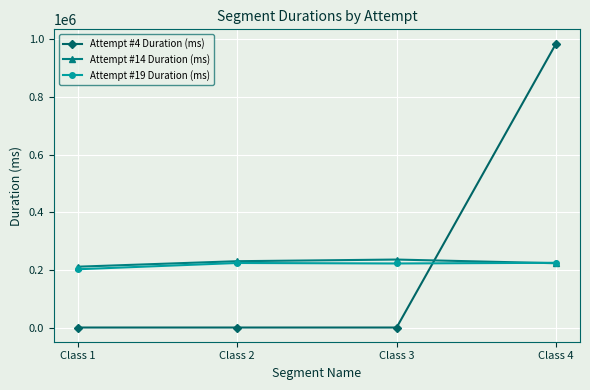

Which series changed the most between Class 2 and Class 4?

Attempt #4 Duration (ms)